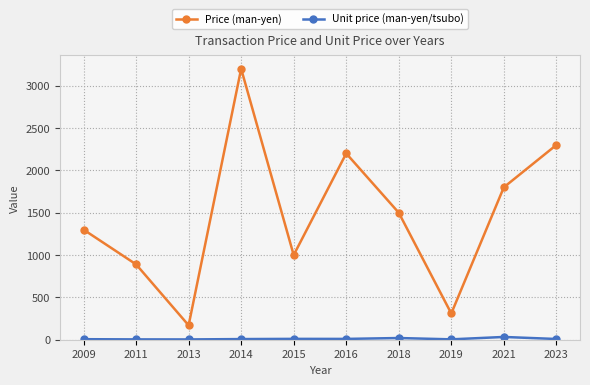

Where is the first local minimum for Price (man-yen)?

2013